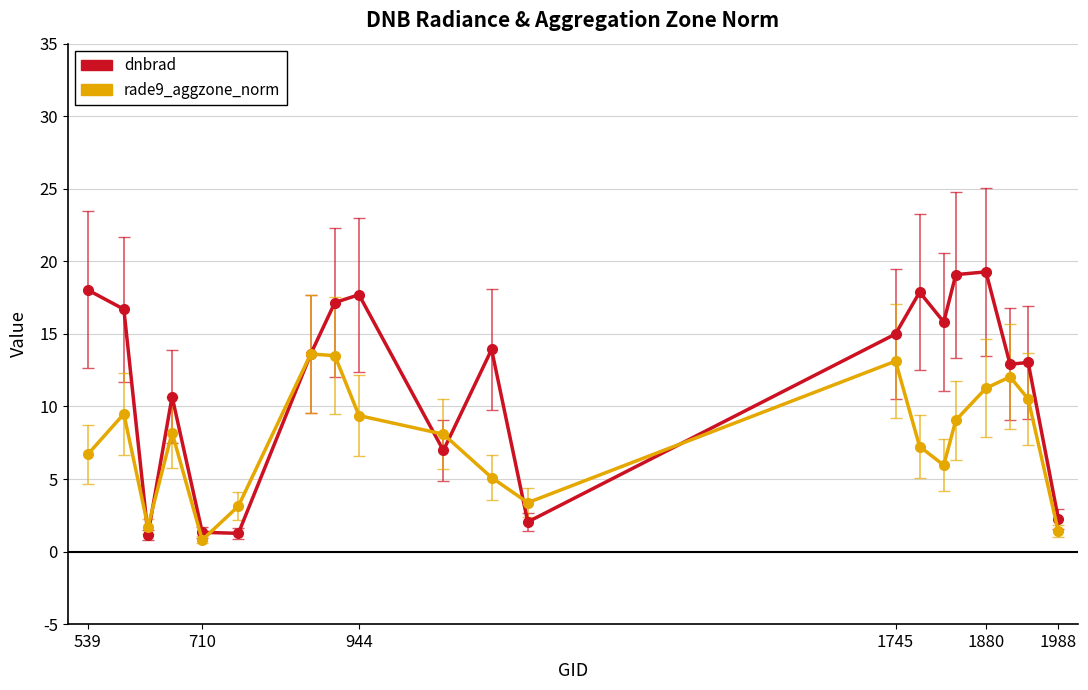

Does the chart display data point markers on the line(s)?

Yes